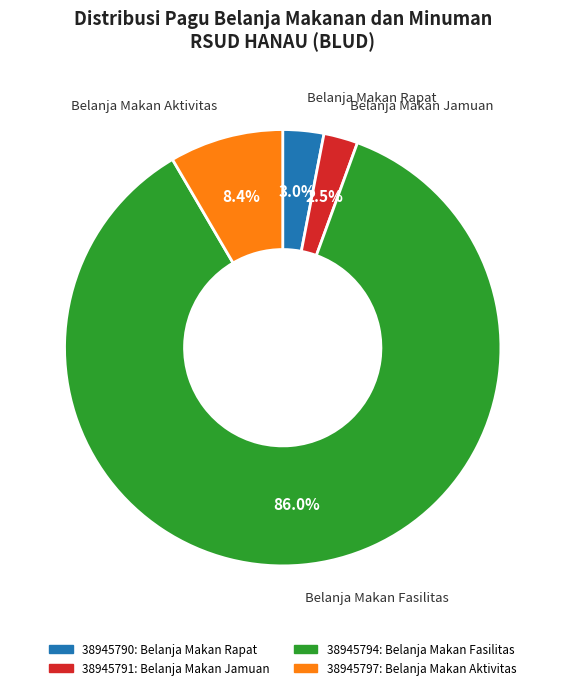

To the nearest percent, what is the average slice percentage?

25%